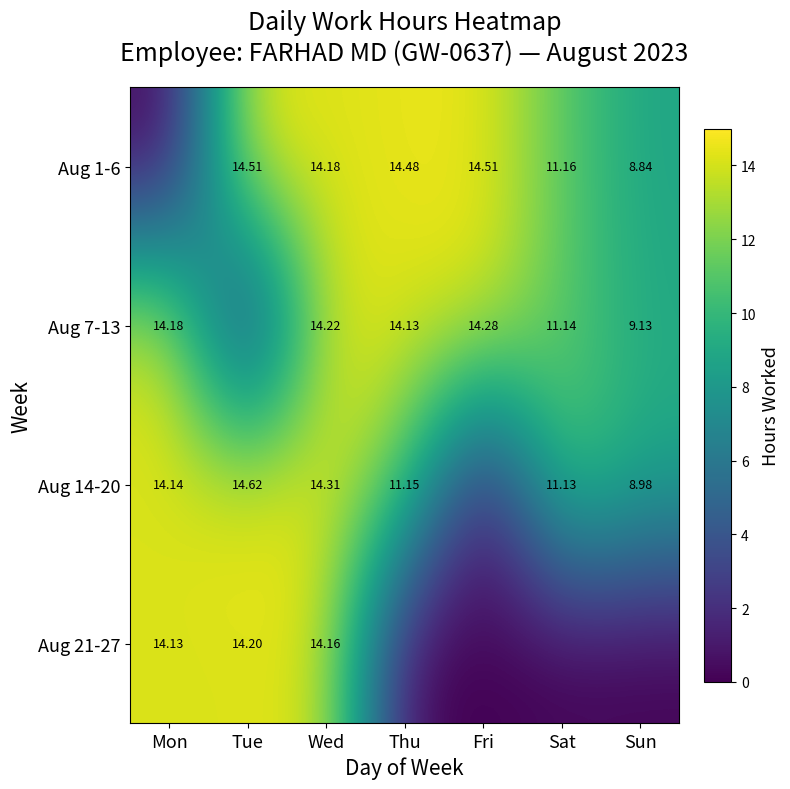

At which label does Aug 14-20 first exceed 11?

Mon